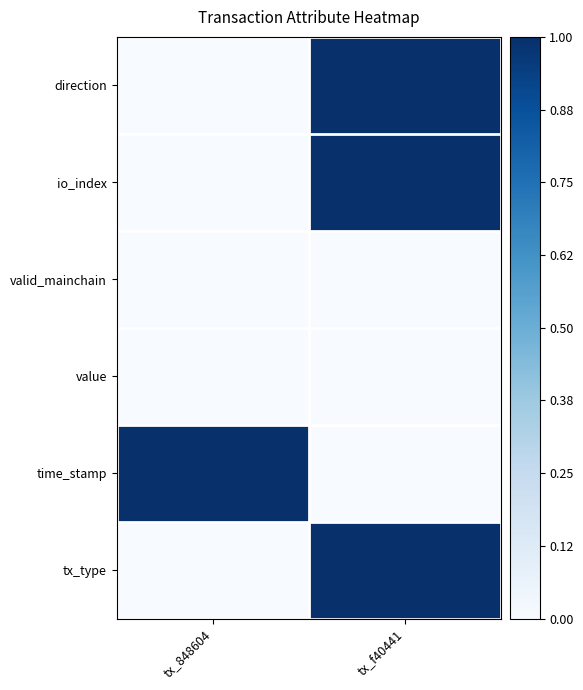

At how many categories does at least one series exceed 0?

2